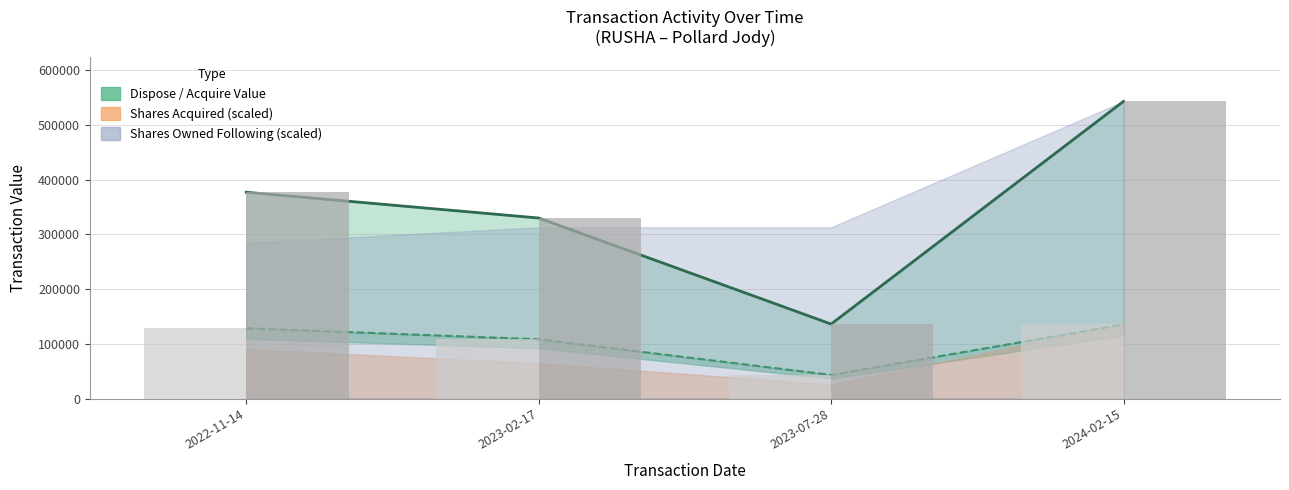

Is the value of Acquire Value (bar) at 2022-11-14 greater than the value of Dispose Value (line) at 2023-07-28?

No